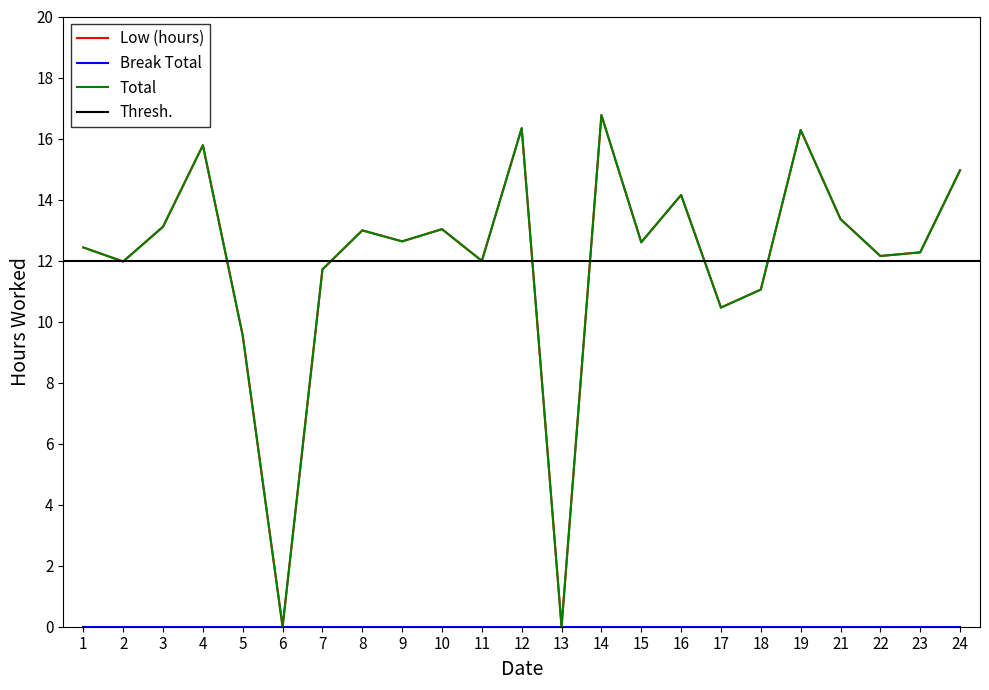

Where is the data nearest to the value 8?

5